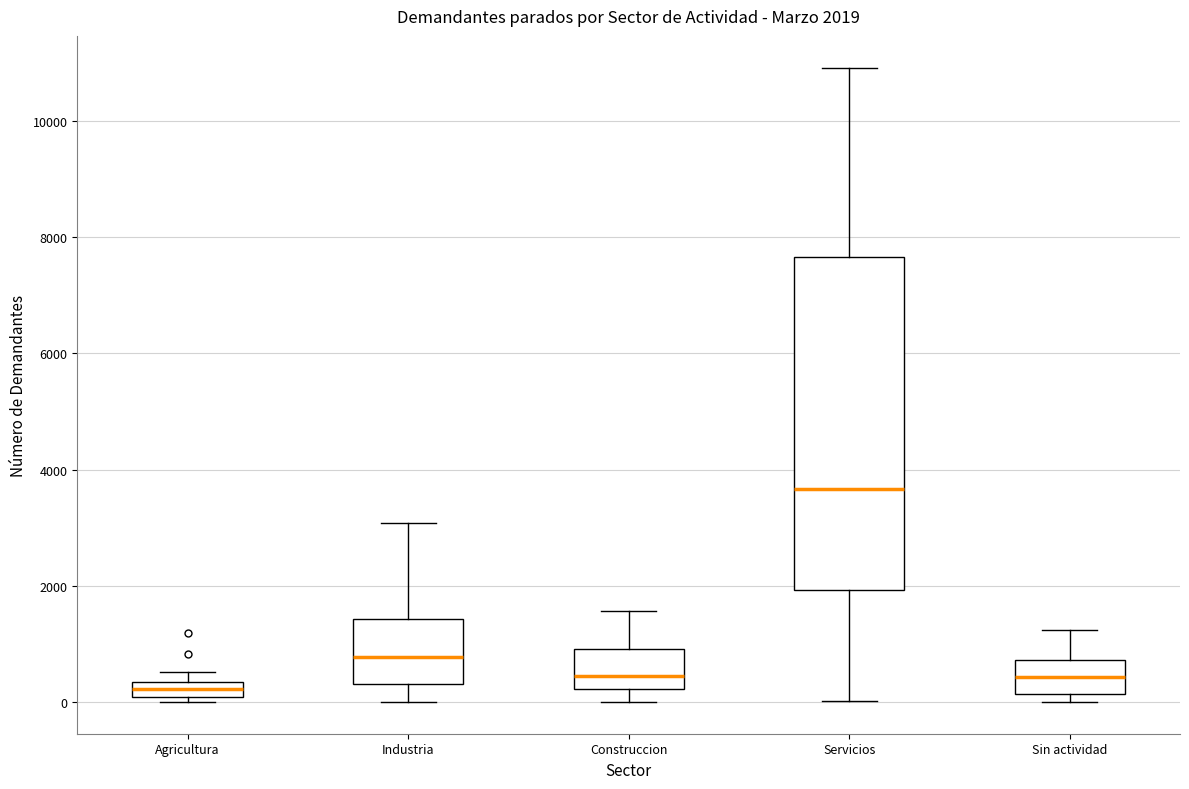

Which box is the tallest, from its lower edge to its upper edge?

Servicios